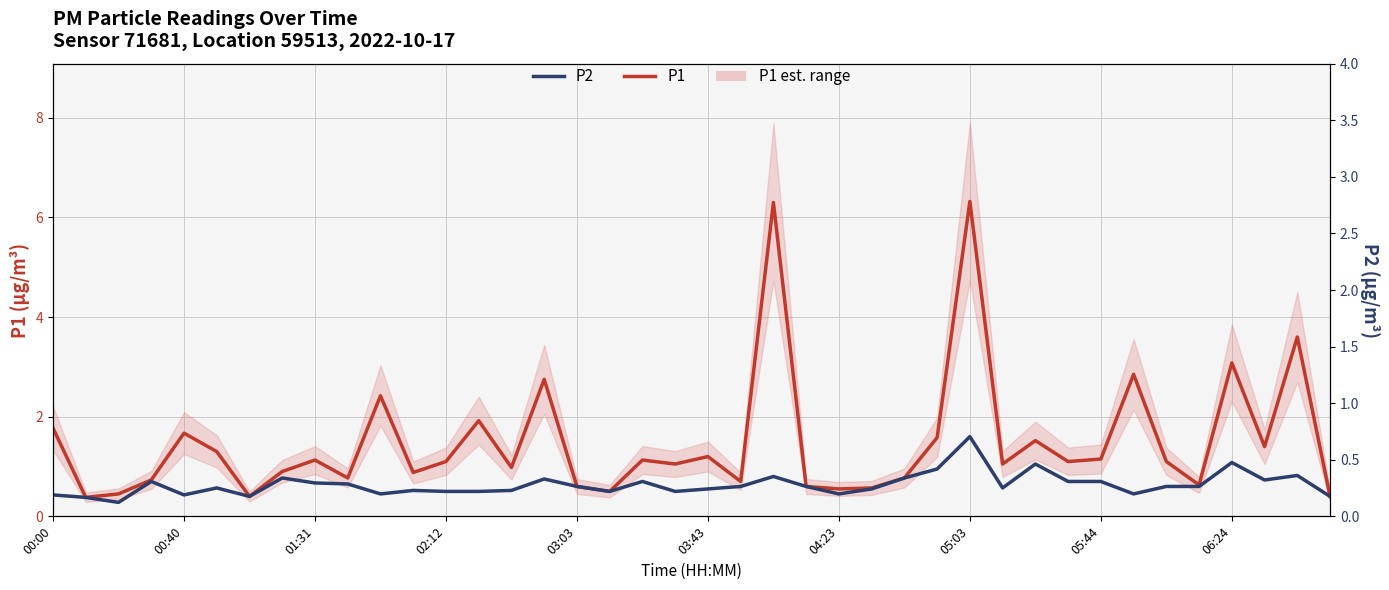

What are all the series names shown in the legend?

P1, P2